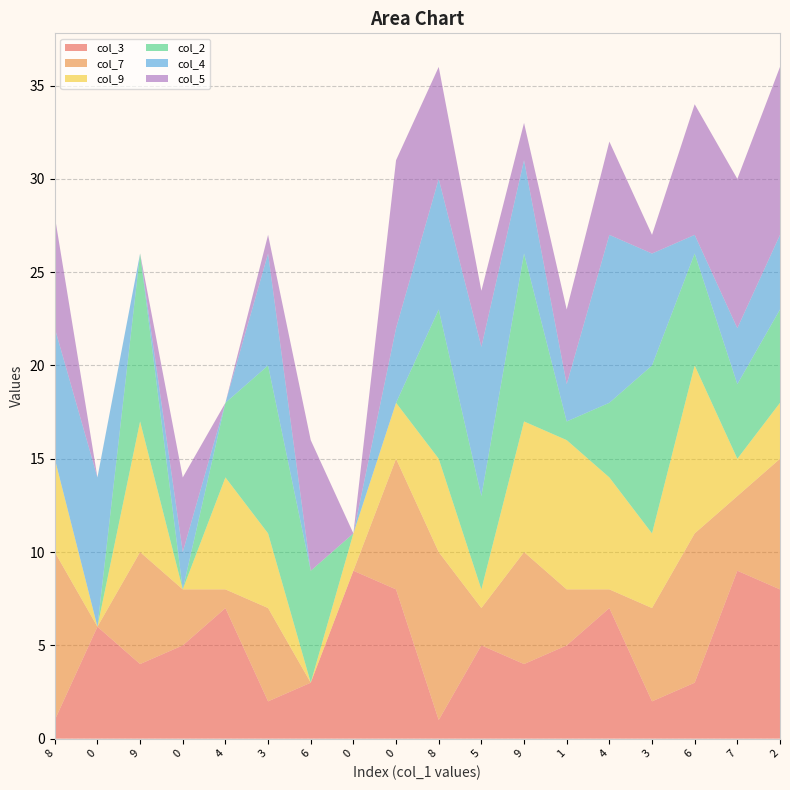

Reading right to left, what are all the values shown in this chart?

col_3: 2=8	7=9	6=3	3=2	4=7	1=5	9=4	5=5	8=1	0=8	0=9	6=3	3=2	4=7	0=5	9=4	0=6	8=1
col_7: 2=7	7=4	6=8	3=5	4=1	1=3	9=6	5=2	8=9	0=7	0=0	6=0	3=5	4=1	0=3	9=6	0=0	8=9
col_9: 2=3	7=2	6=9	3=4	4=6	1=8	9=7	5=1	8=5	0=3	0=2	6=0	3=4	4=6	0=0	9=7	0=0	8=5
col_2: 2=5	7=4	6=6	3=9	4=4	1=1	9=9	5=5	8=8	0=0	0=0	6=6	3=9	4=4	0=0	9=9	0=0	8=0
col_4: 2=4	7=3	6=1	3=6	4=9	1=2	9=5	5=8	8=7	0=4	0=0	6=0	3=6	4=0	0=2	9=0	0=8	8=7
col_5: 2=9	7=8	6=7	3=1	4=5	1=4	9=2	5=3	8=6	0=9	0=0	6=7	3=1	4=0	0=4	9=0	0=0	8=6